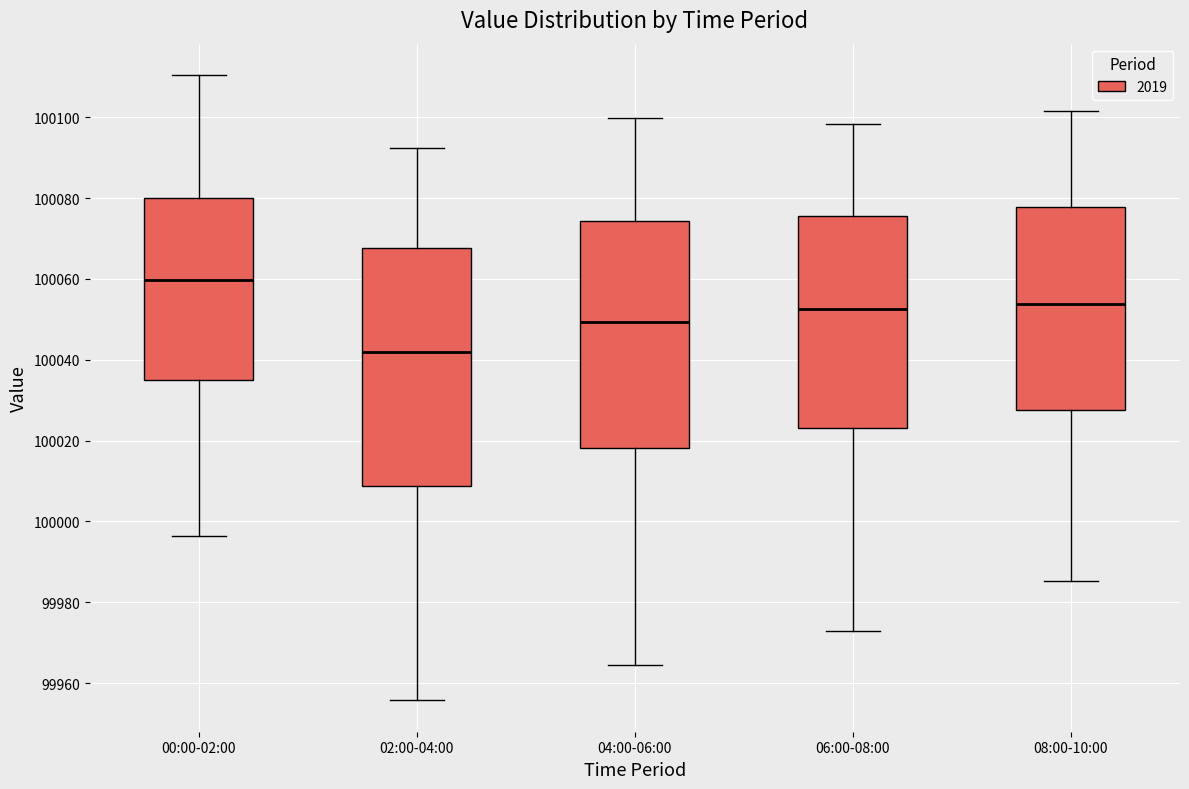

Which box is the tallest, from its lower edge to its upper edge?

02:00-04:00